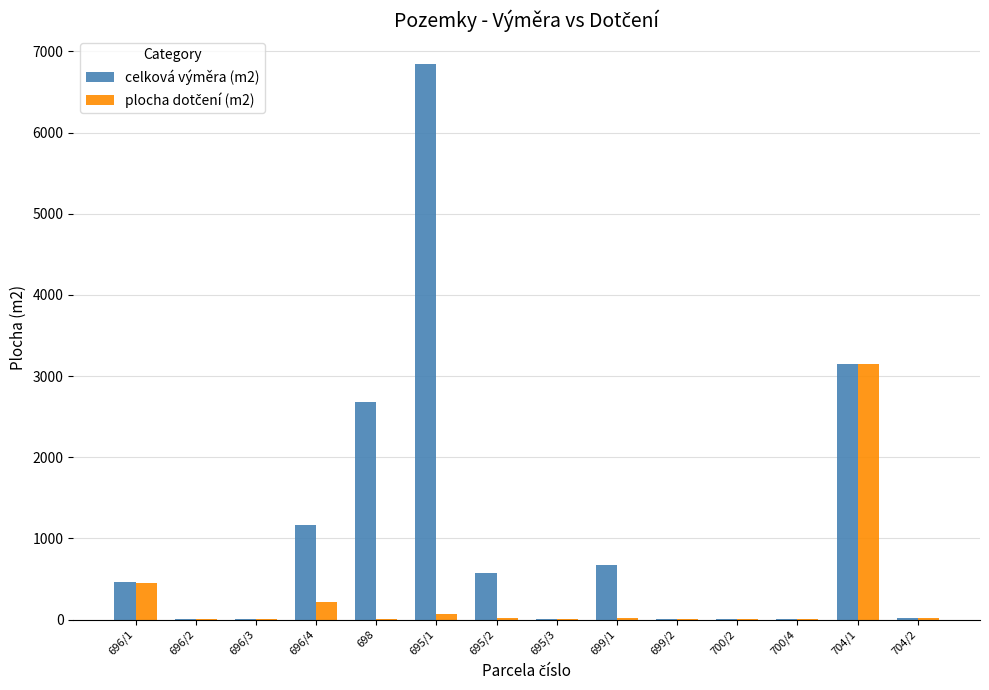

True or false: celková výměra (m2) has a value of 2682 at 698.

True